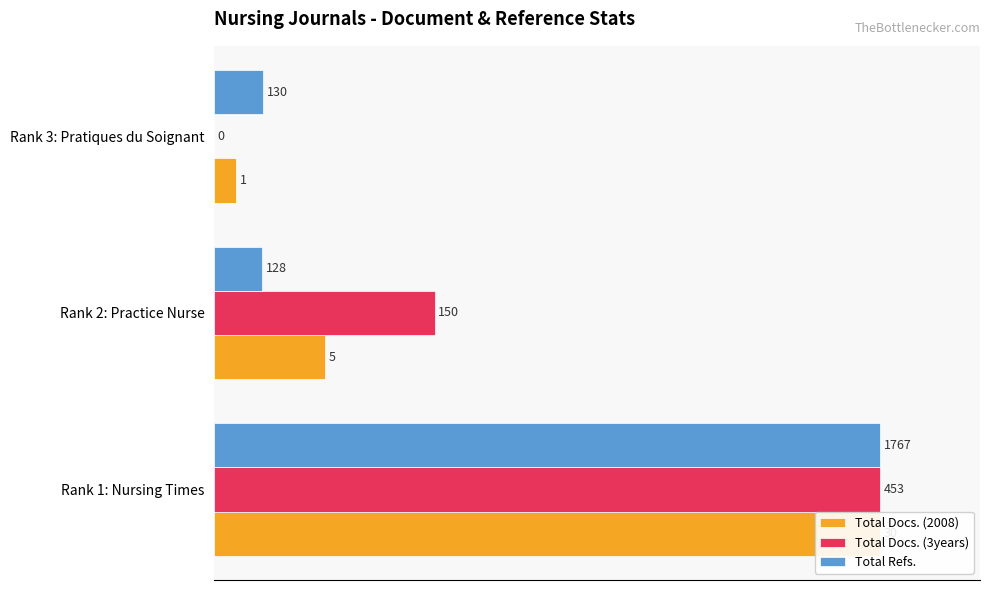

List the series in order of their overall mean, lowest first.

Total Refs., Total Docs. (2008), Total Docs. (3years)